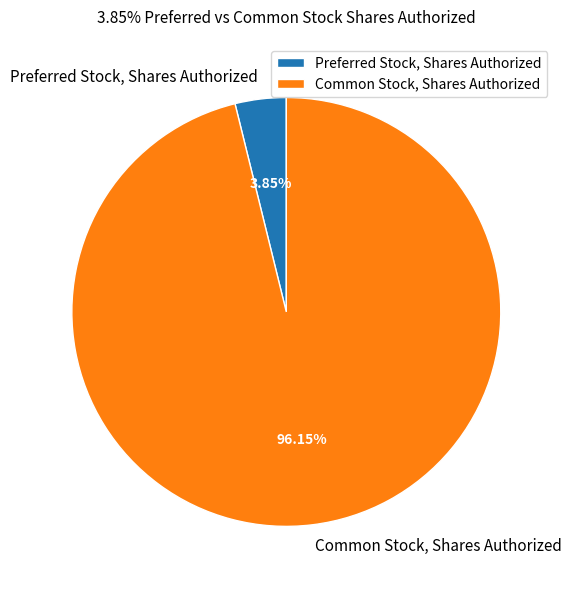

To the nearest percent, what portion does Preferred Stock, Shares Authorized represent?

4%